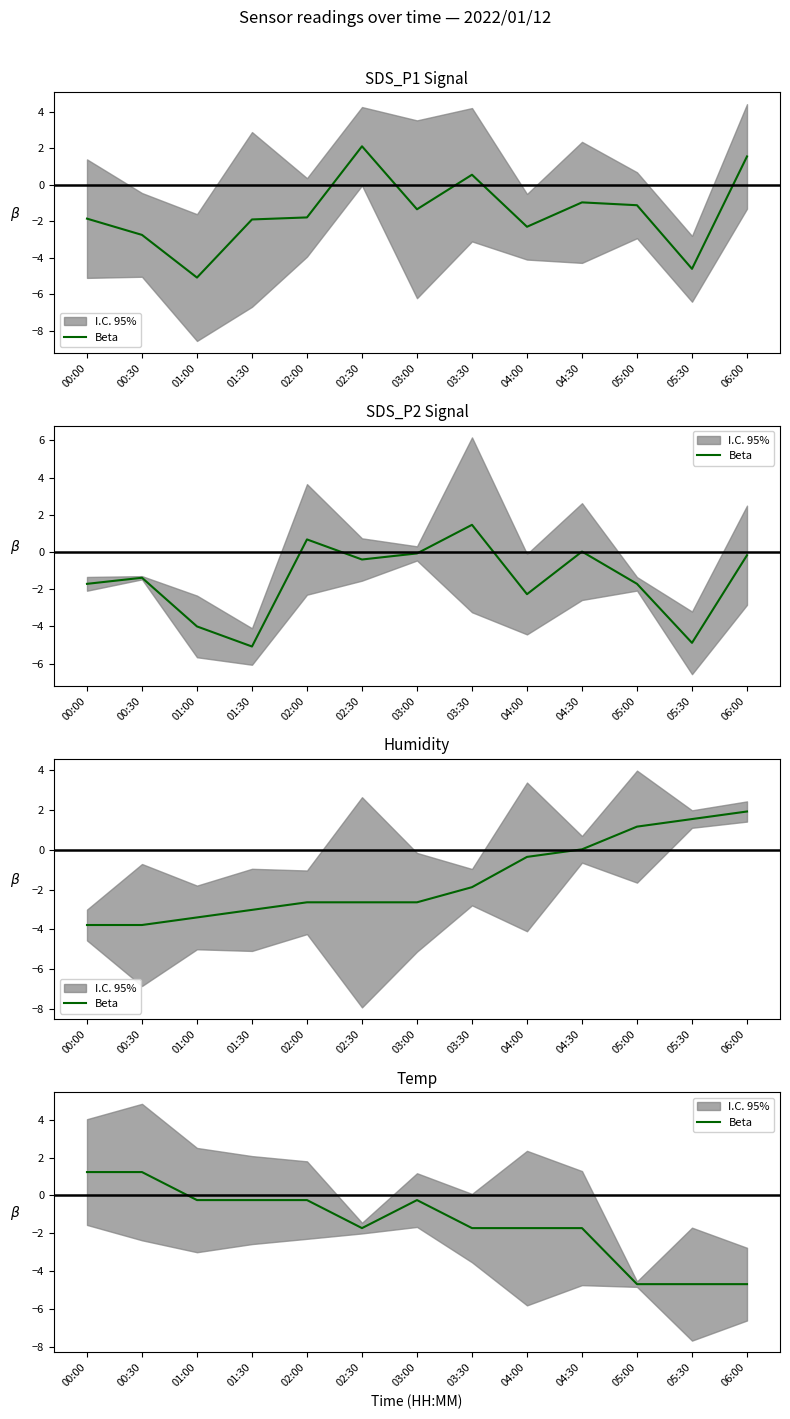

How many negative values are there?

11